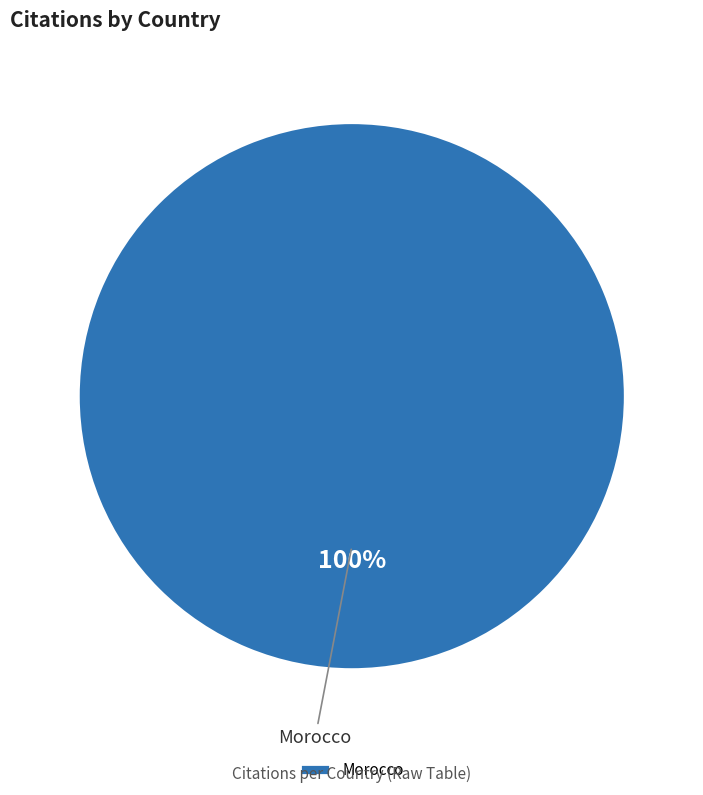

True or false: Morocco accounts for 100% of the total.

True